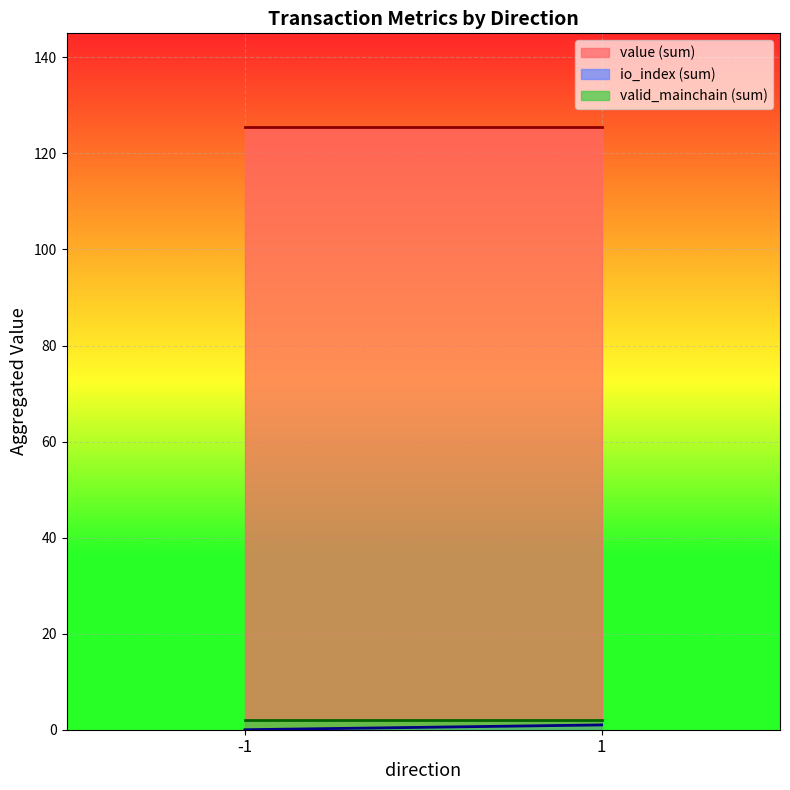

The value of value (sum) at 1 is 125.6. True or false?

True